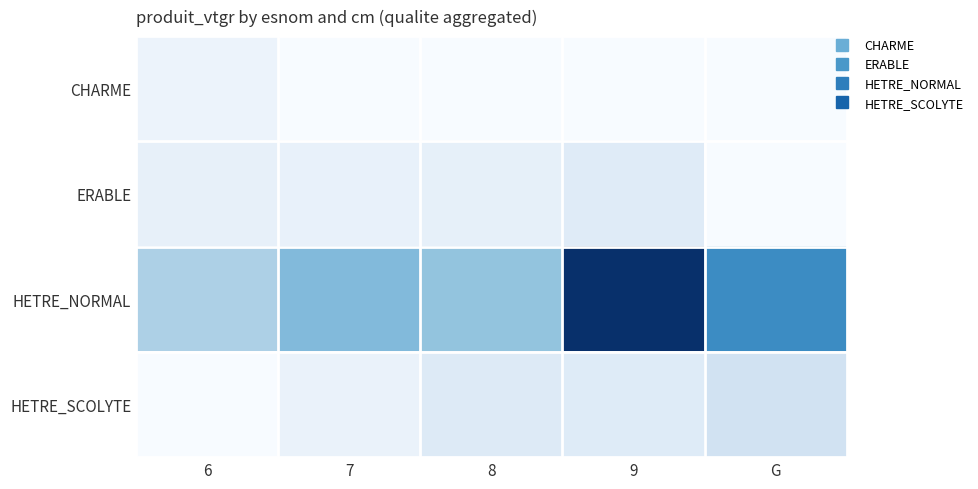

Between 9 and G, which series saw the biggest shift?

HETRE_NORMAL